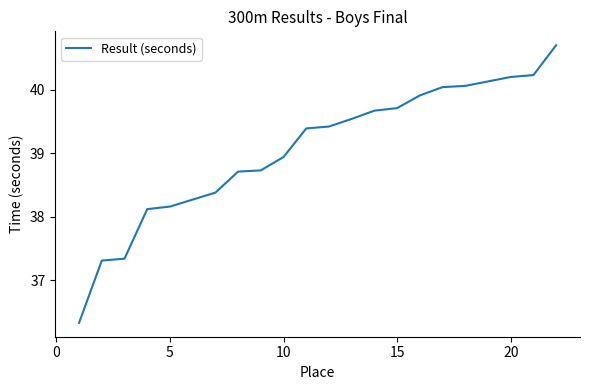

What is the minimum value shown in the chart?

36.3